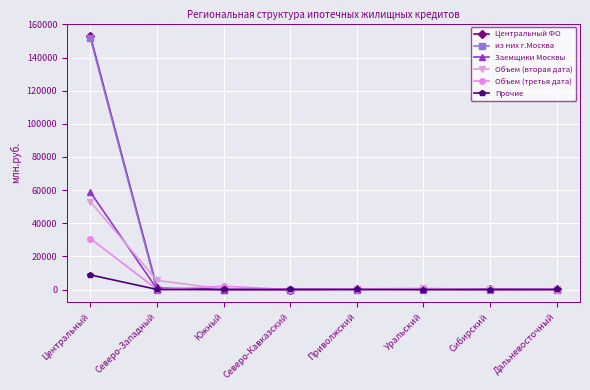

Which series has the widest spread of values?

Центральный ФО